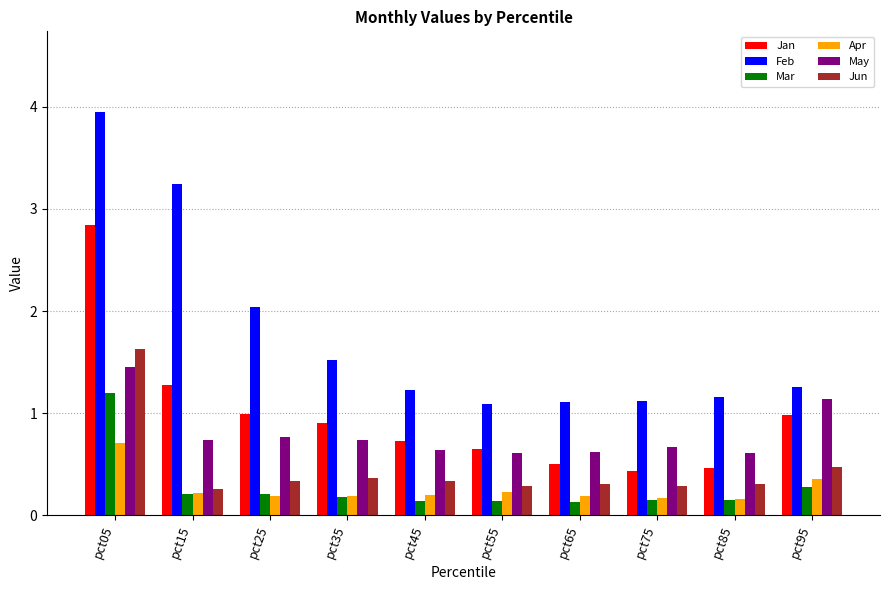

What is the average value of the Jan series?

1.0